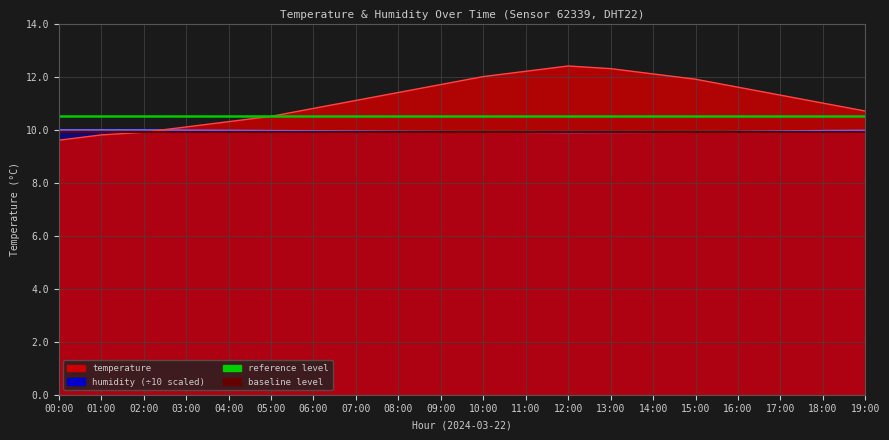

After their last crossing, which series has the higher values: temperature or humidity?

temperature